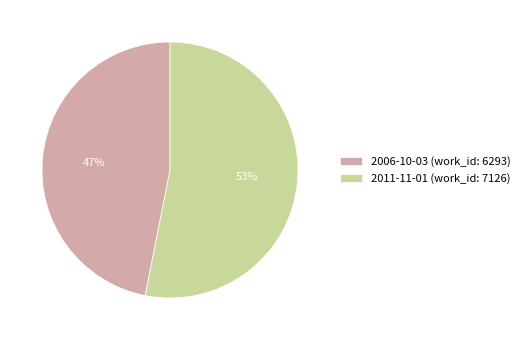

Is it true that 2006-10-03 is 47% of the pie?

True